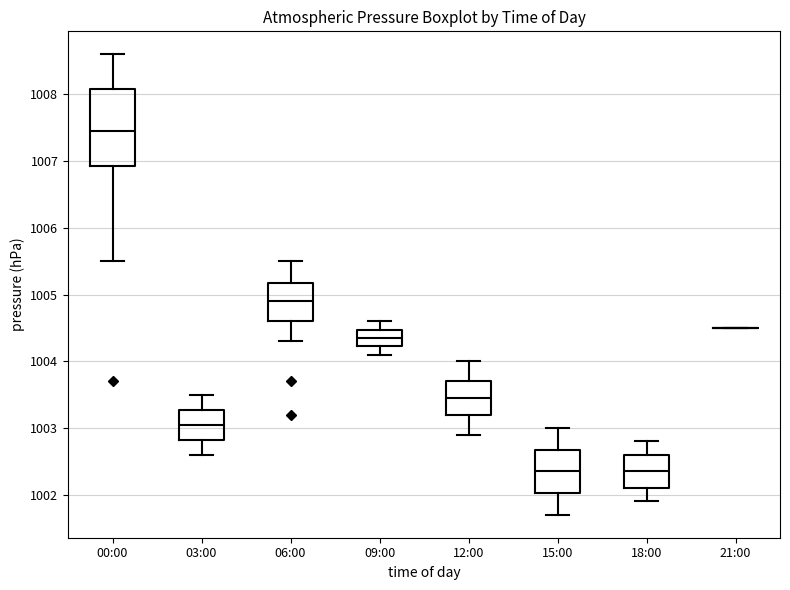

Reading left to right, transcribe this box plot: for each box, give where its median line is, the range the box spans, and where its two whiskers end, as read against the y-axis. The values are not printed on the chart, so give them approximately, as read against the axis.

00:00: median 1007.5, box 1006.9 to 1008.1, whiskers 1005.5 to 1008.6
03:00: median 1003.1, box 1002.8 to 1003.3, whiskers 1002.6 to 1003.5
06:00: median 1004.9, box 1004.6 to 1005.2, whiskers 1004.3 to 1005.5
09:00: median 1004.4, box 1004.2 to 1004.5, whiskers 1004.1 to 1004.6
12:00: median 1003.5, box 1003.2 to 1003.7, whiskers 1002.9 to 1004.0
15:00: median 1002.4, box 1002.0 to 1002.7, whiskers 1001.7 to 1003.0
18:00: median 1002.4, box 1002.1 to 1002.6, whiskers 1001.9 to 1002.8
21:00: box collapsed to a line at 1004.5, whiskers 1004.5 to 1004.5